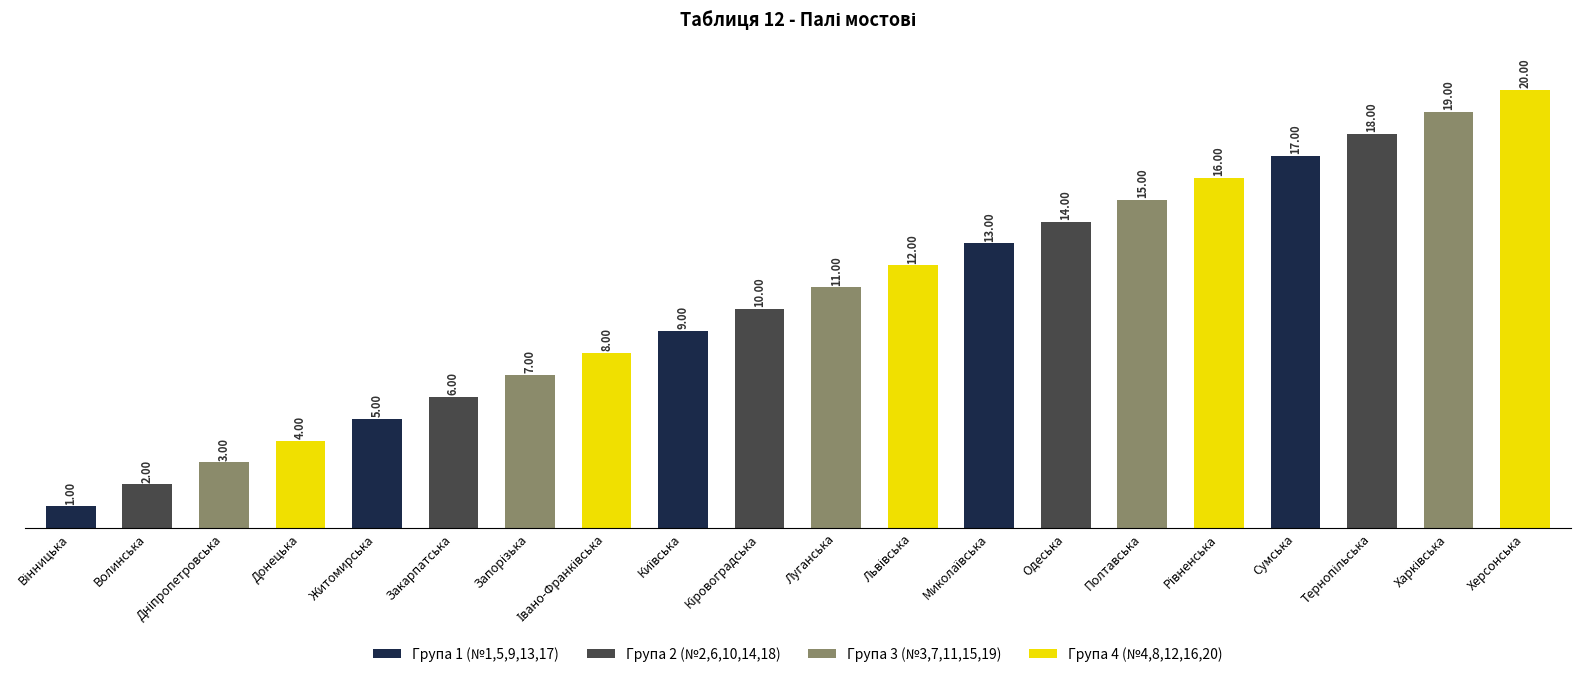

What is the sum of all values?

210